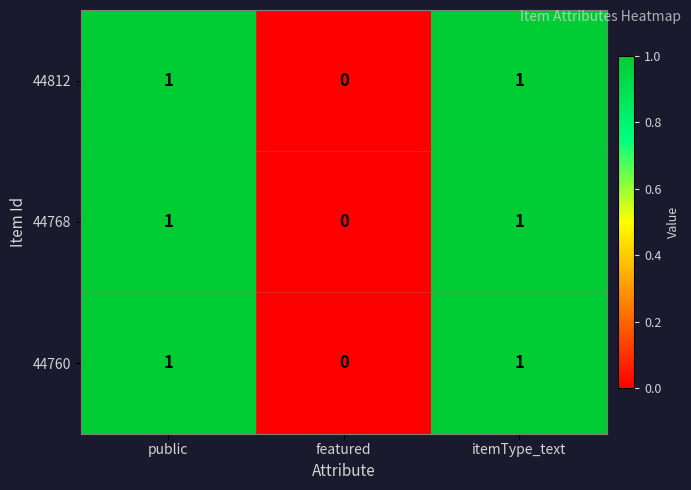

Which label corresponds to the smallest value in the chart?

featured